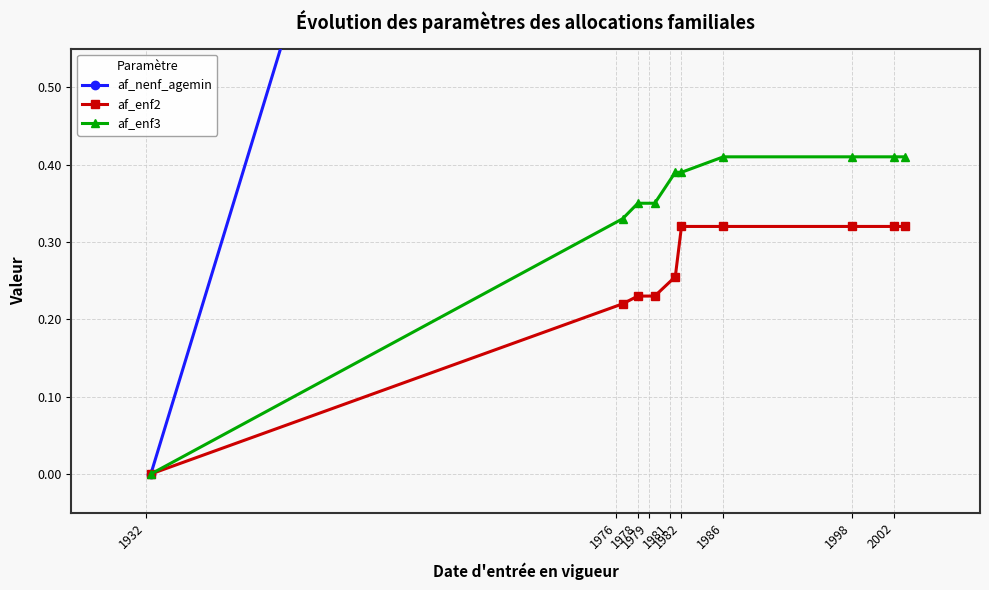

How many lines are shown in the chart?

3